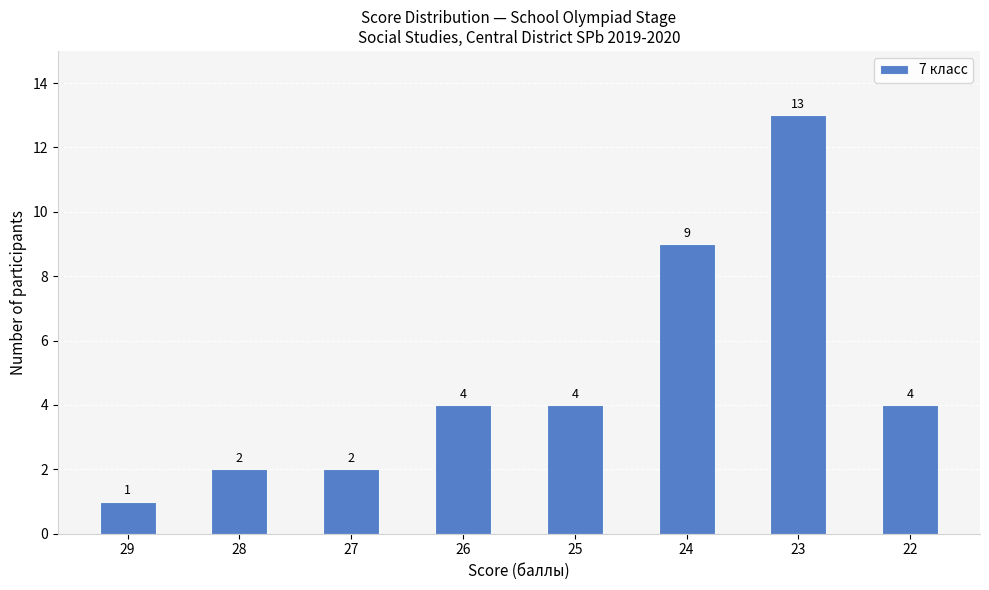

Between 25 and 29, which is larger?

25